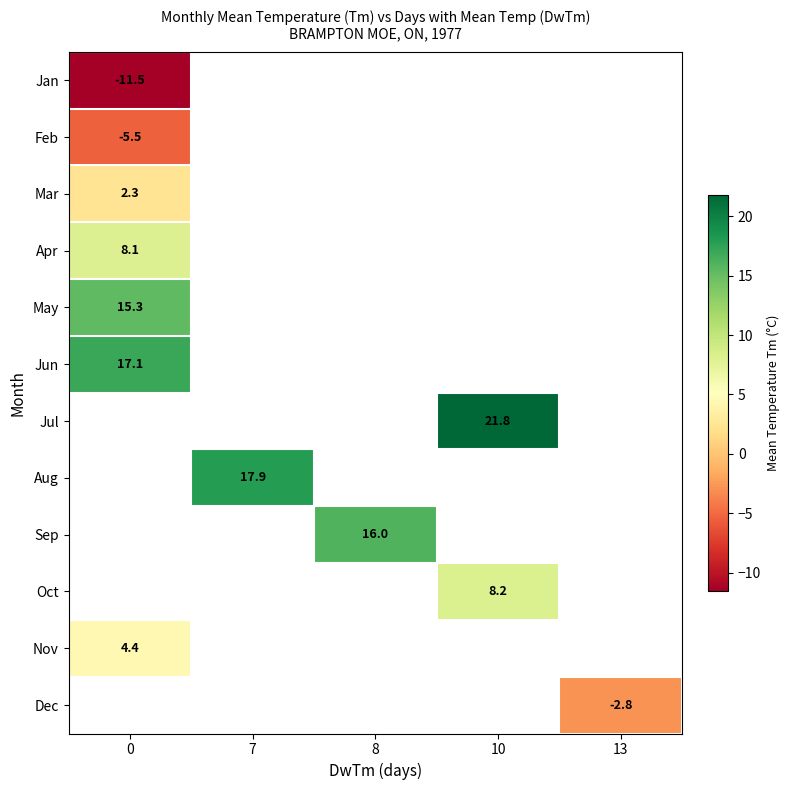

Which has a higher value, 13 or 8?

8